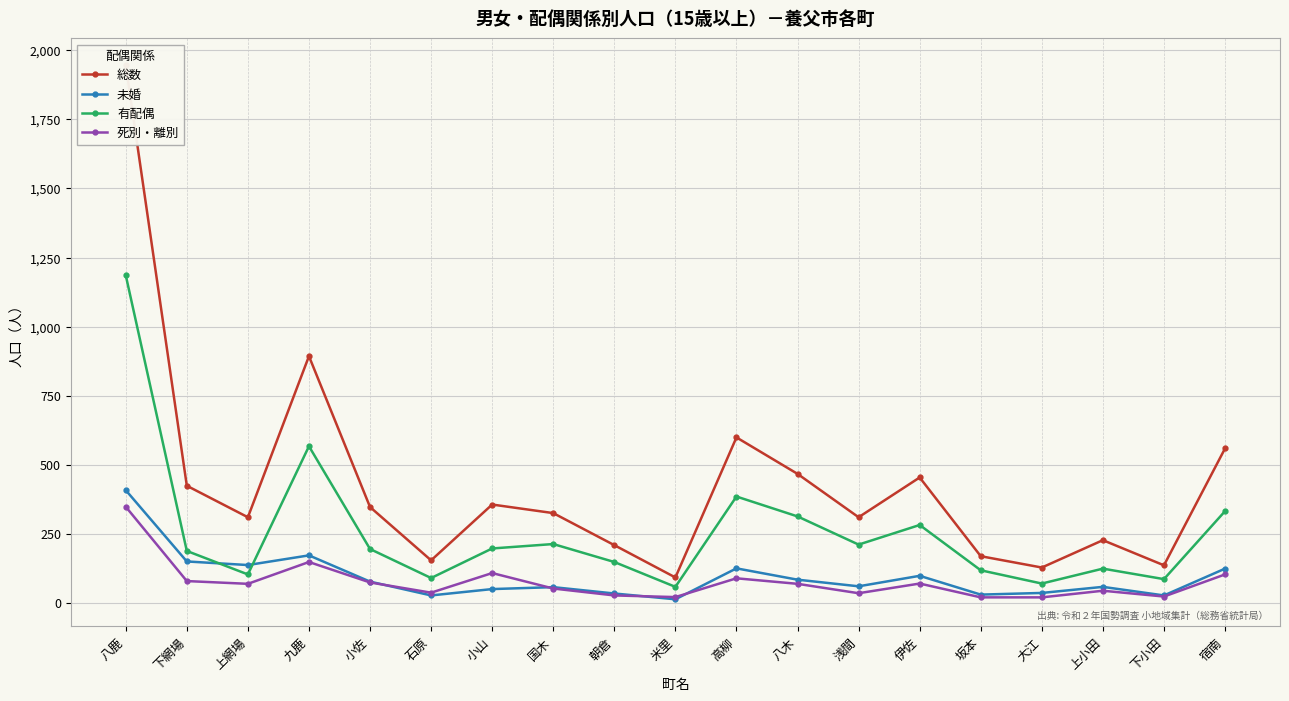

What position from the right is 伊佐?

6